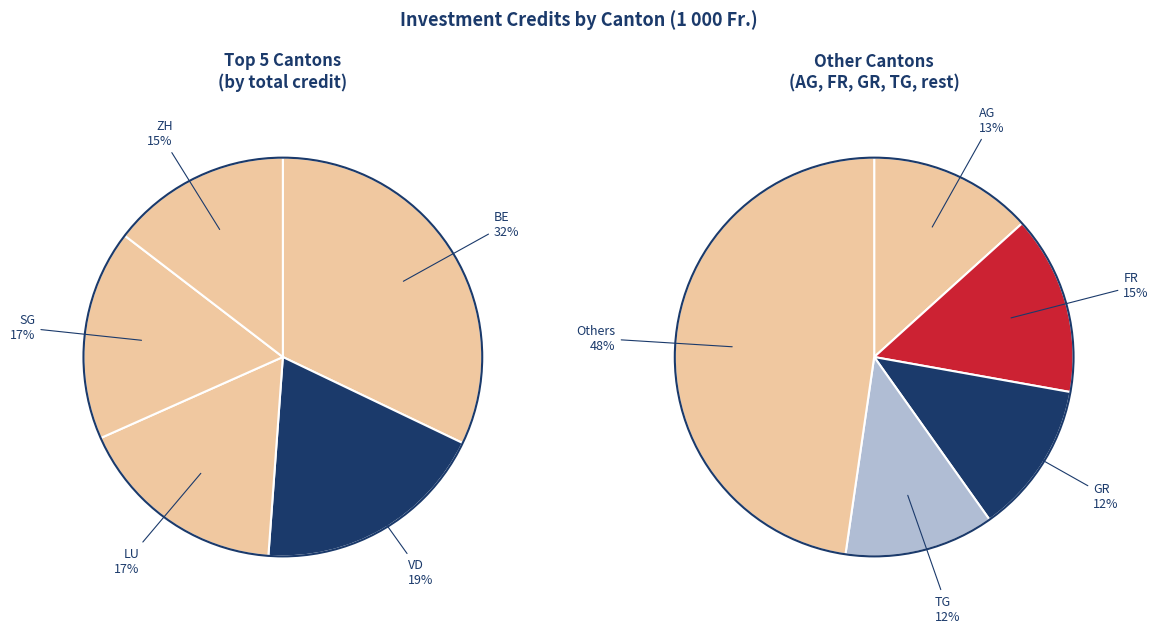

Which slice is the largest?

BE